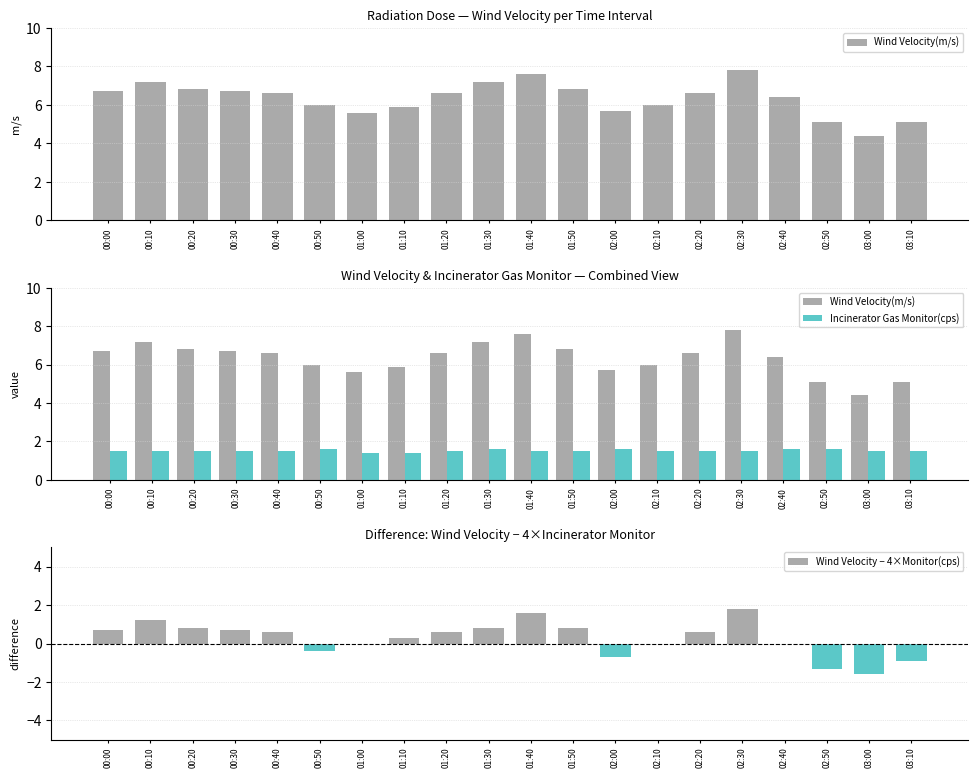

Which series has the largest range (max minus min)?

Wind Velocity(m/s)